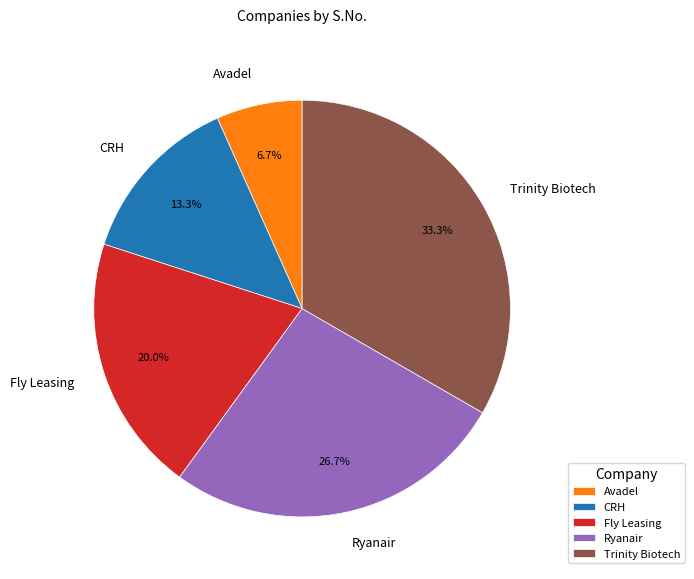

Is there a majority slice in this chart?

No